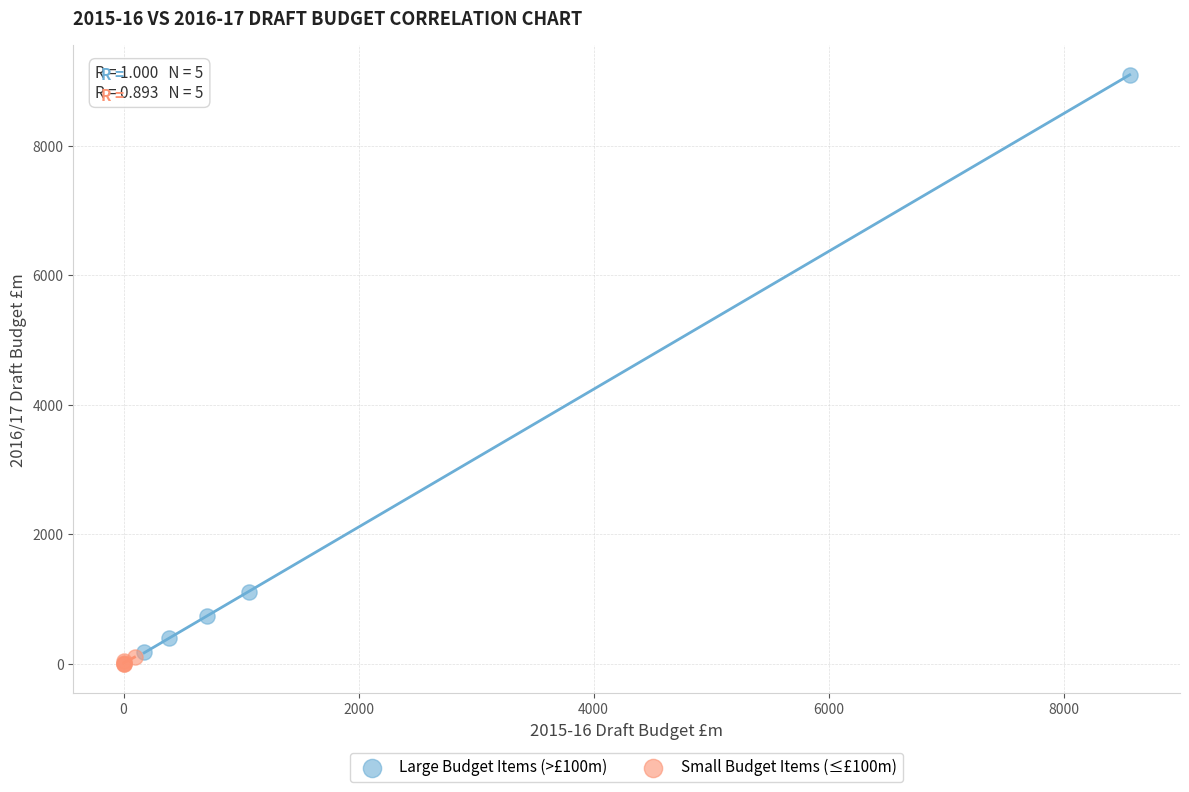

Which series has the widest spread of Y values?

Large Budget Items (>£100m)